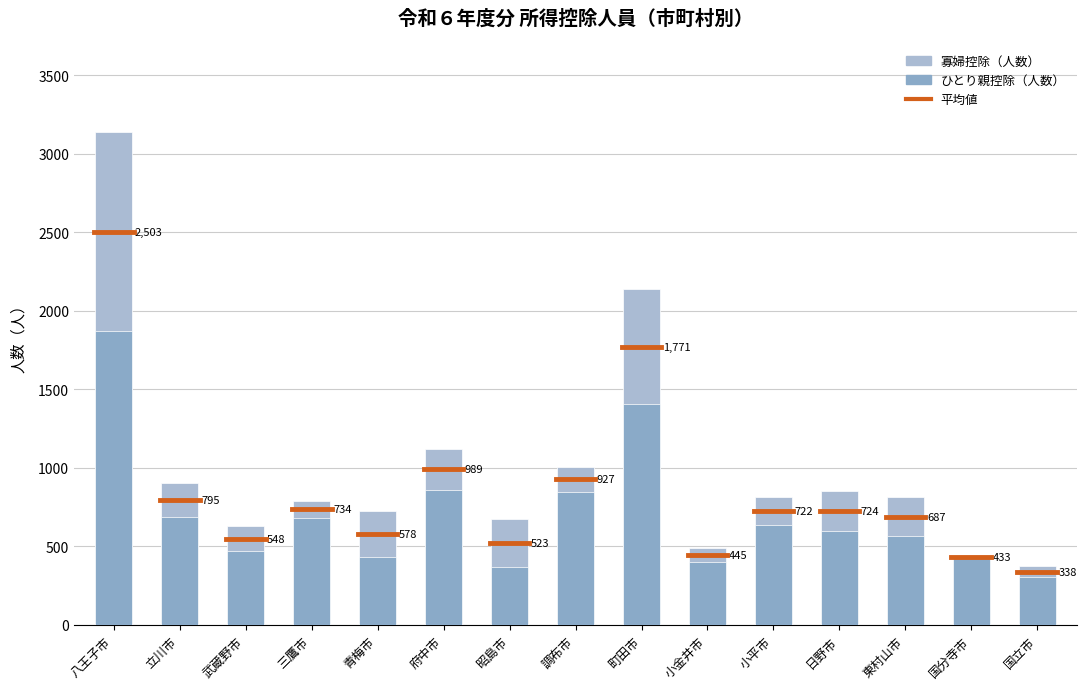

List the series in order of their overall mean, lowest first.

寡婦控除（人数）, ひとり親控除（人数）